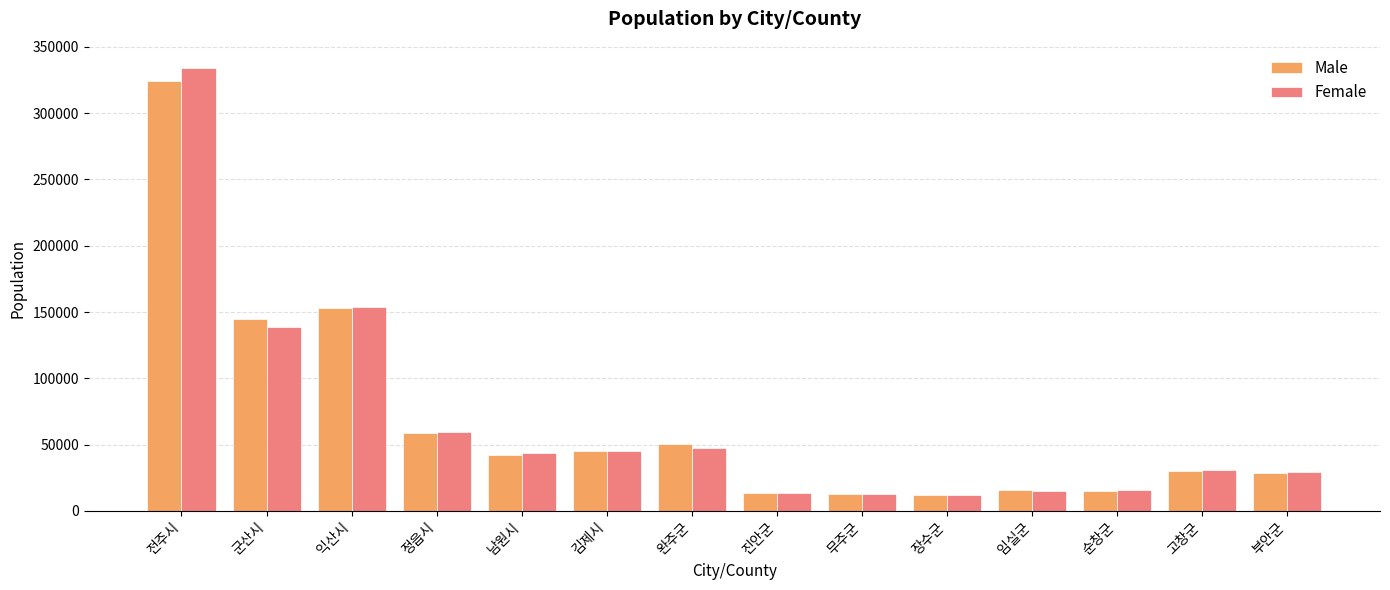

The value of Female at 완주군 is 47449. True or false?

True